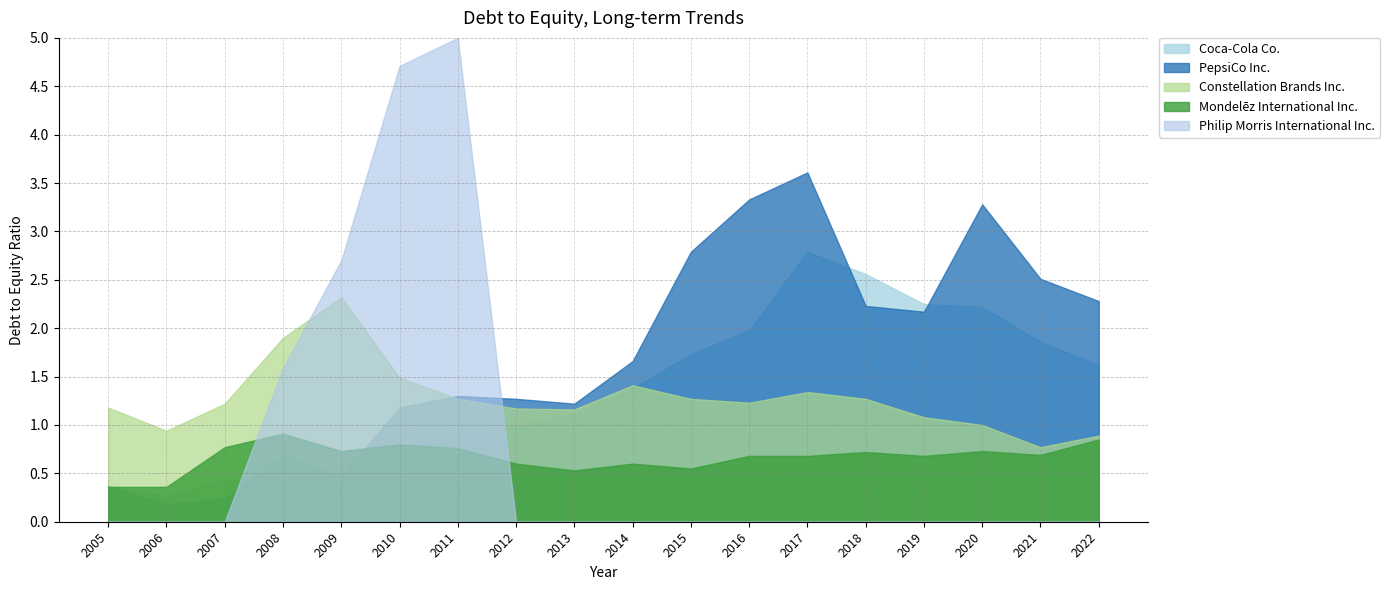

What is the greatest value displayed?

5.0